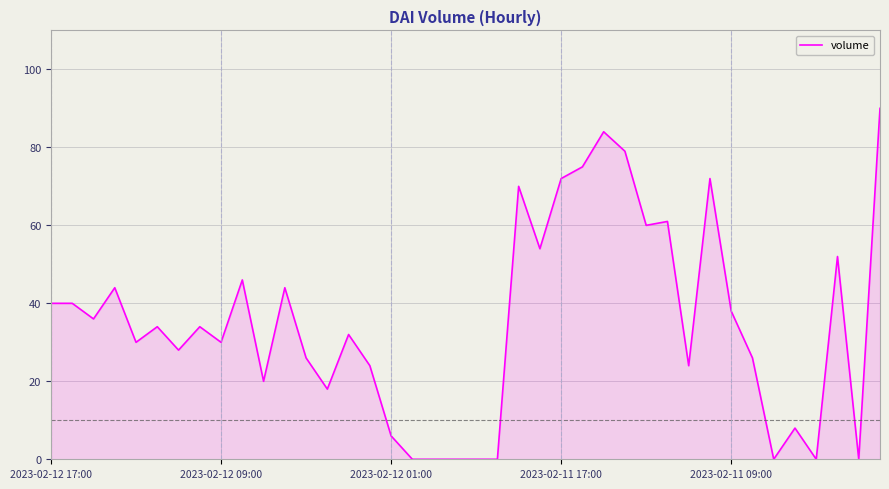

What is the maximum value shown in the chart?

90